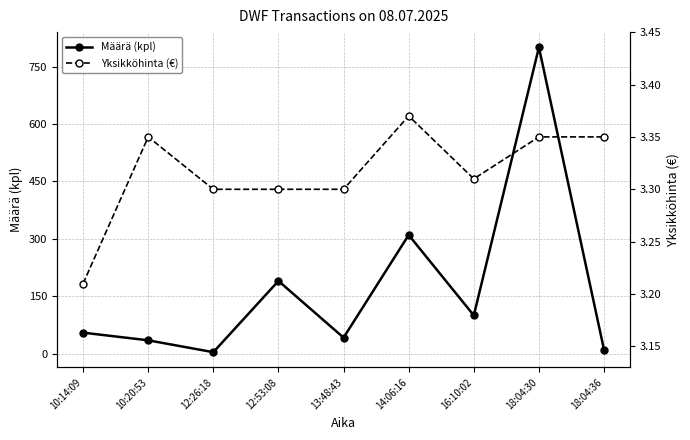

Reading right to left, transcribe all the data shown in this chart.

Määrä (kpl): 10.0	800.0	100.0	310.0	42.0	190.0	4.0	35.0	55.0
Yksikköhinta (€): 3.4	3.4	3.3	3.4	3.3	3.3	3.3	3.4	3.2